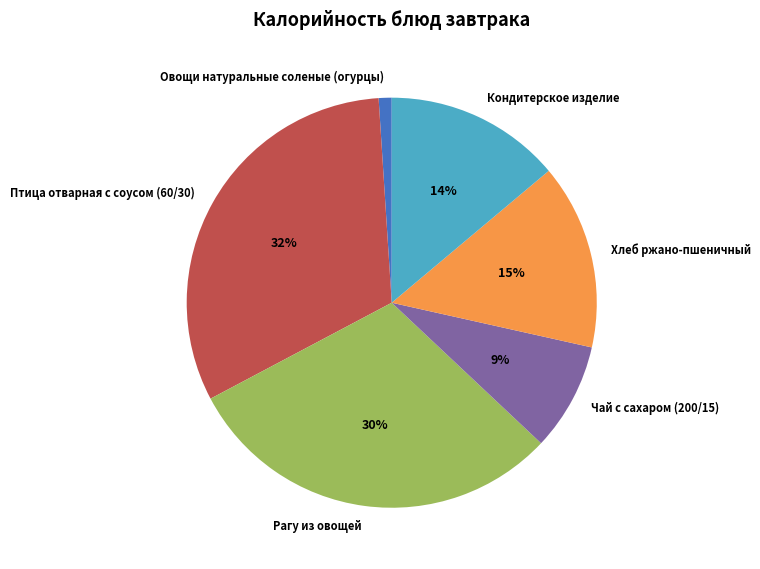

True or false: Кондитерское изделие accounts for 14% of the total.

True